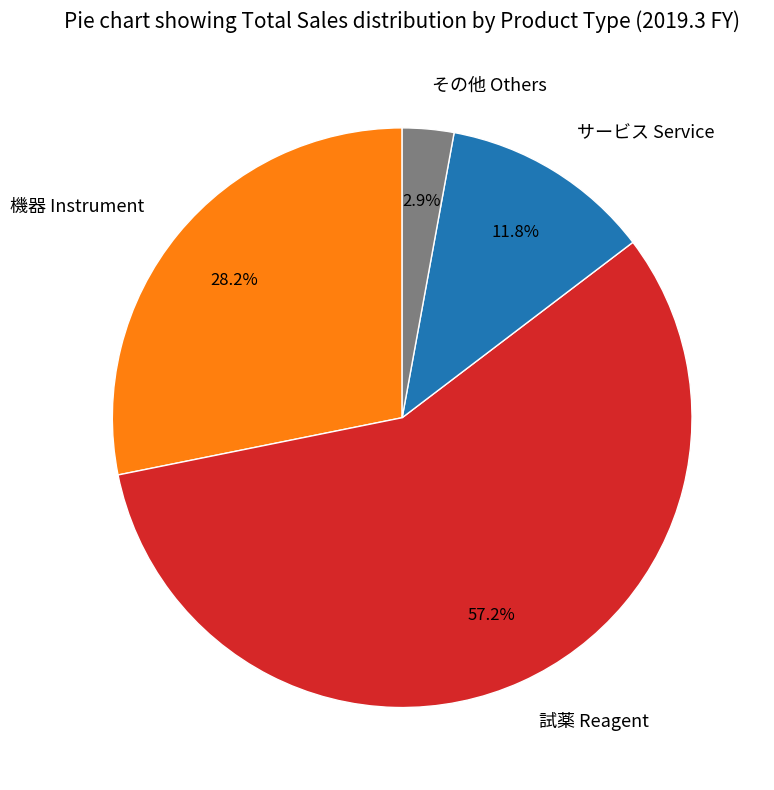

Is 試薬 Reagent the majority of the pie?

Yes